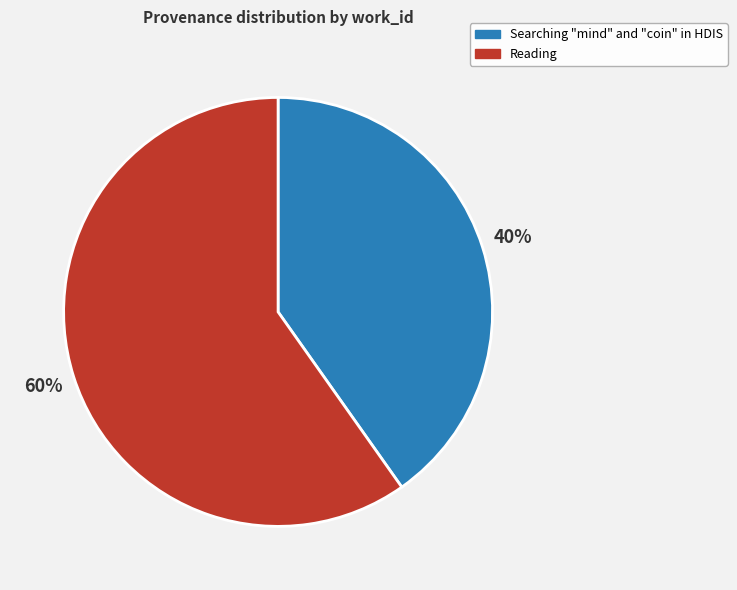

True or false: Reading accounts for 67% of the total.

False